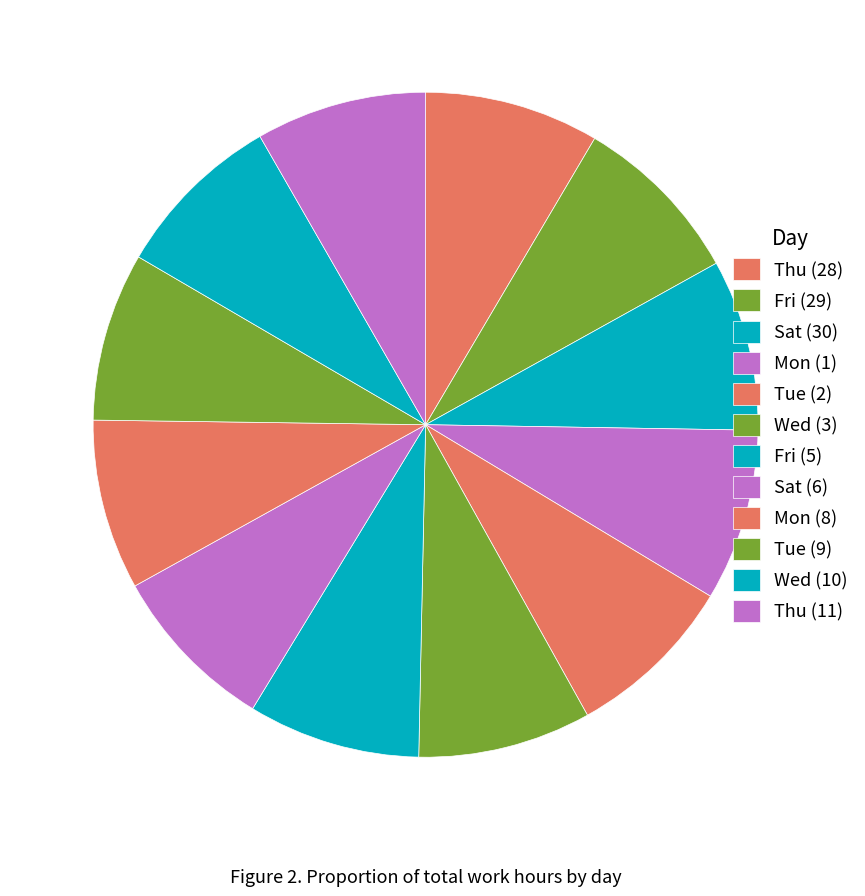

Is it true that Fri (29) is 8% of the pie?

True